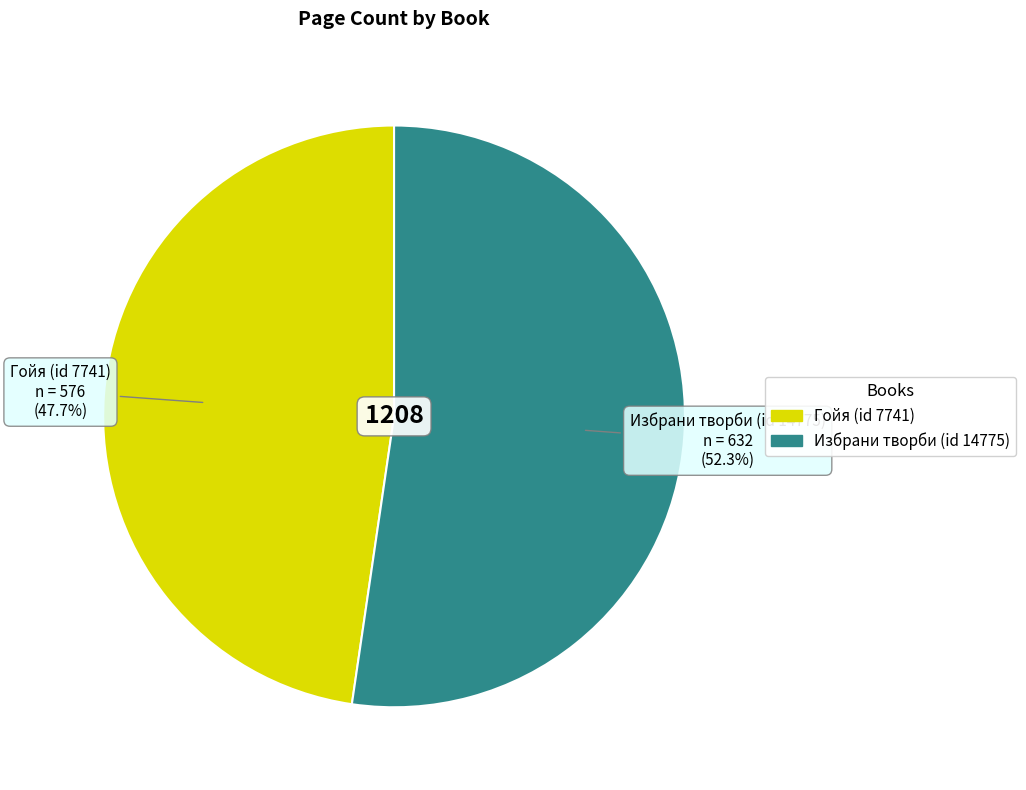

Between Избрани творби (id 14775) and Гойя (id 7741), which is larger?

Избрани творби (id 14775)